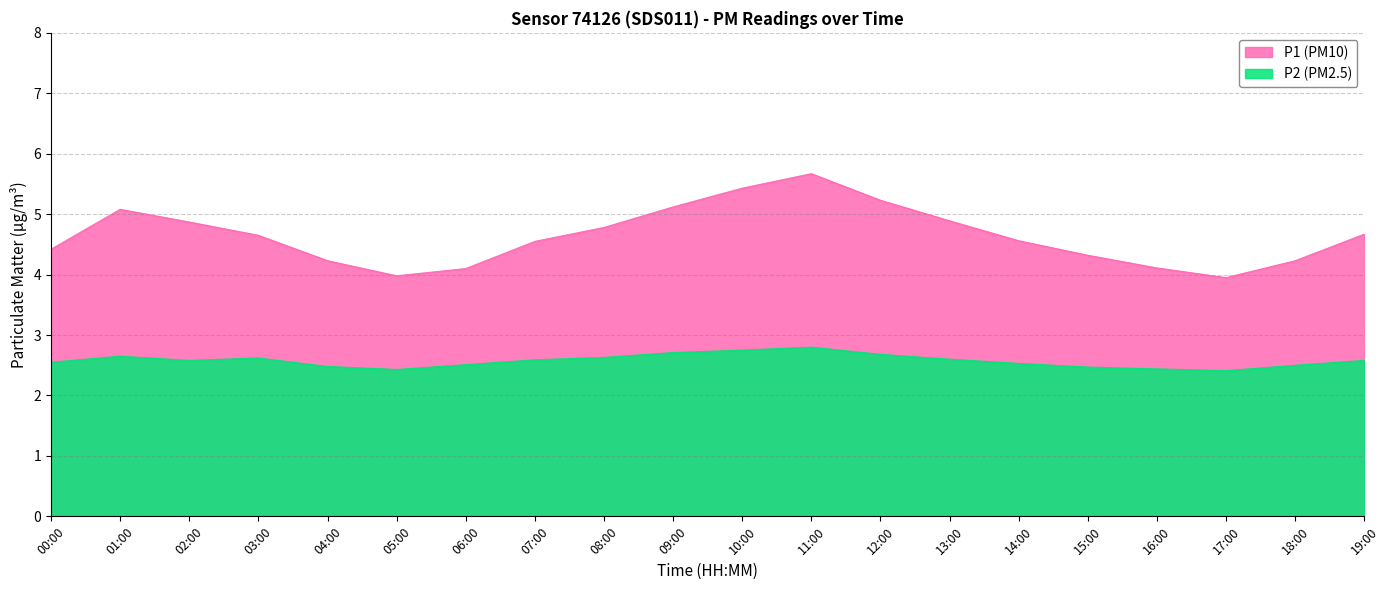

Between 10:00 and 19:00, which is larger?

10:00